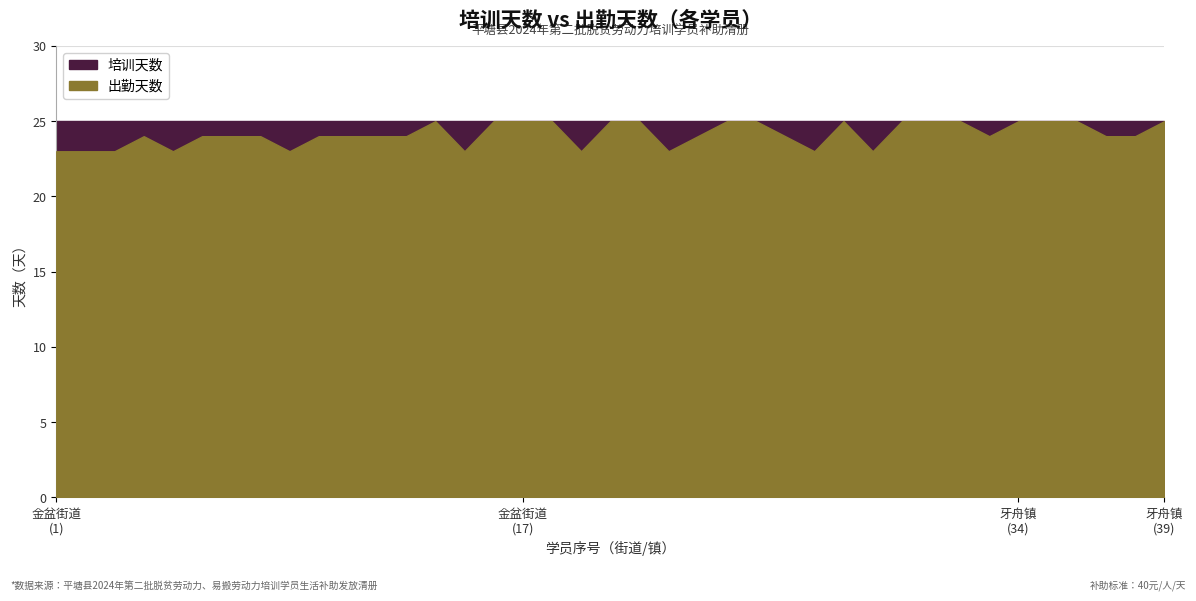

The value of 出勤天数 at 13 is 24. True or false?

True